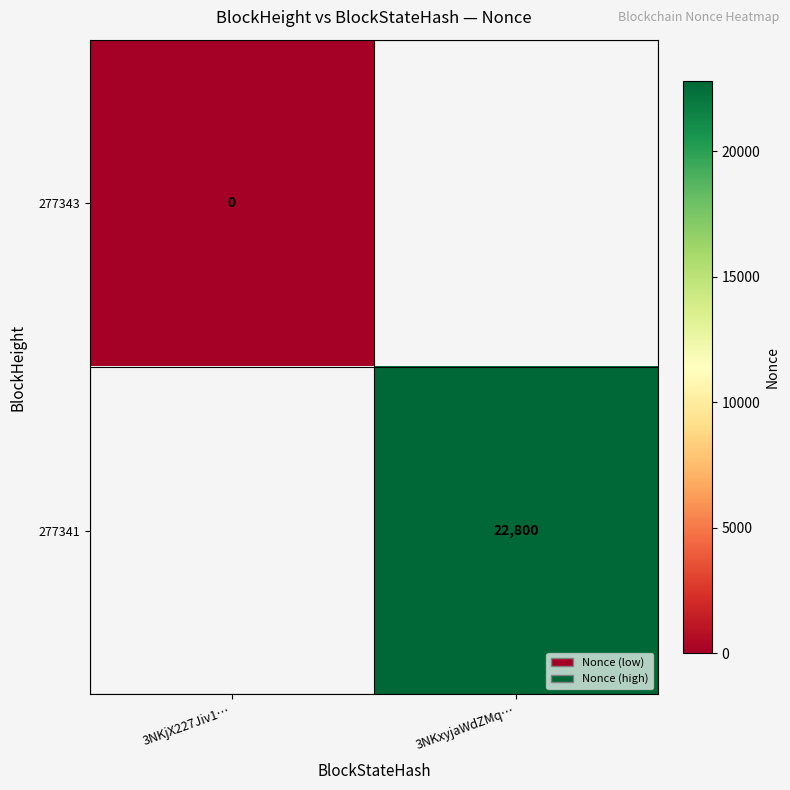

Is it true that 277341 equals 12758 at 3NKxyjaWdZMq…?

False